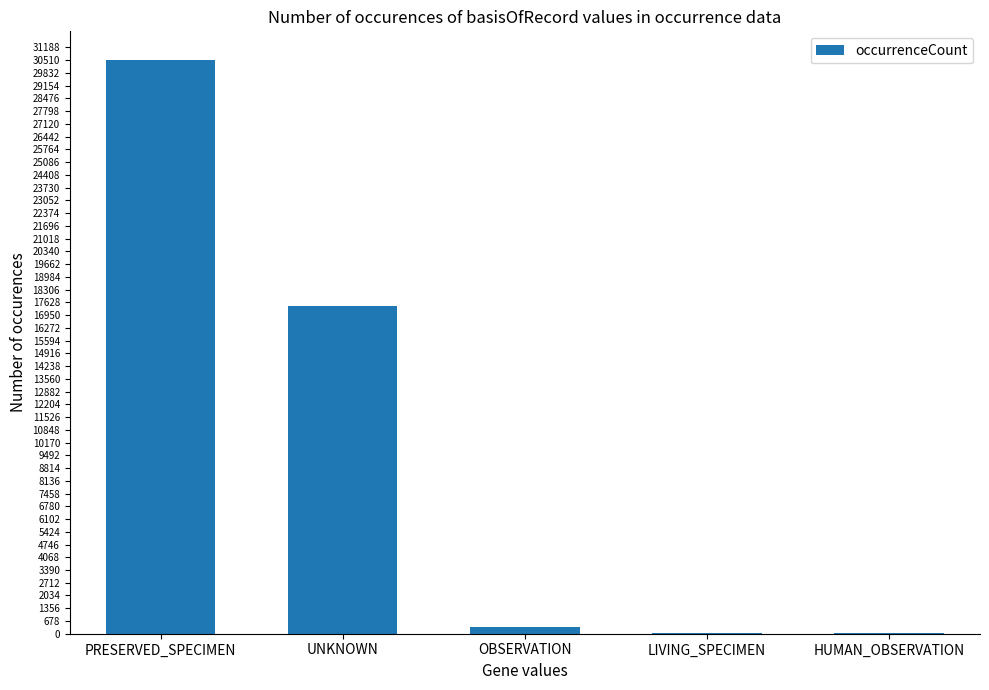

At which label is the value closest to 15267?

UNKNOWN